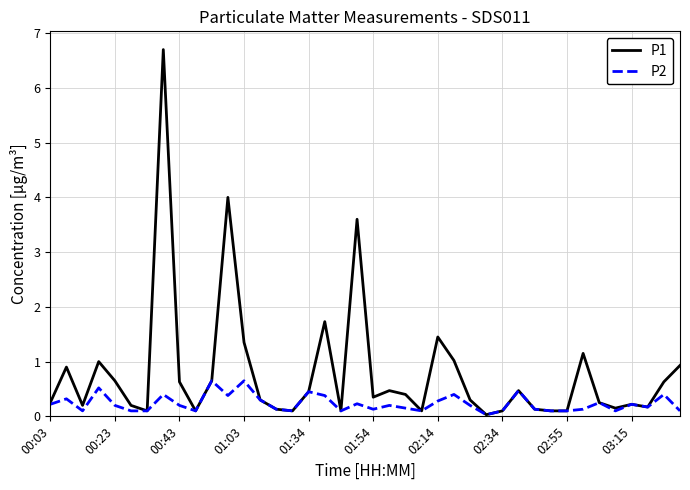

What is the greatest value displayed?

6.7